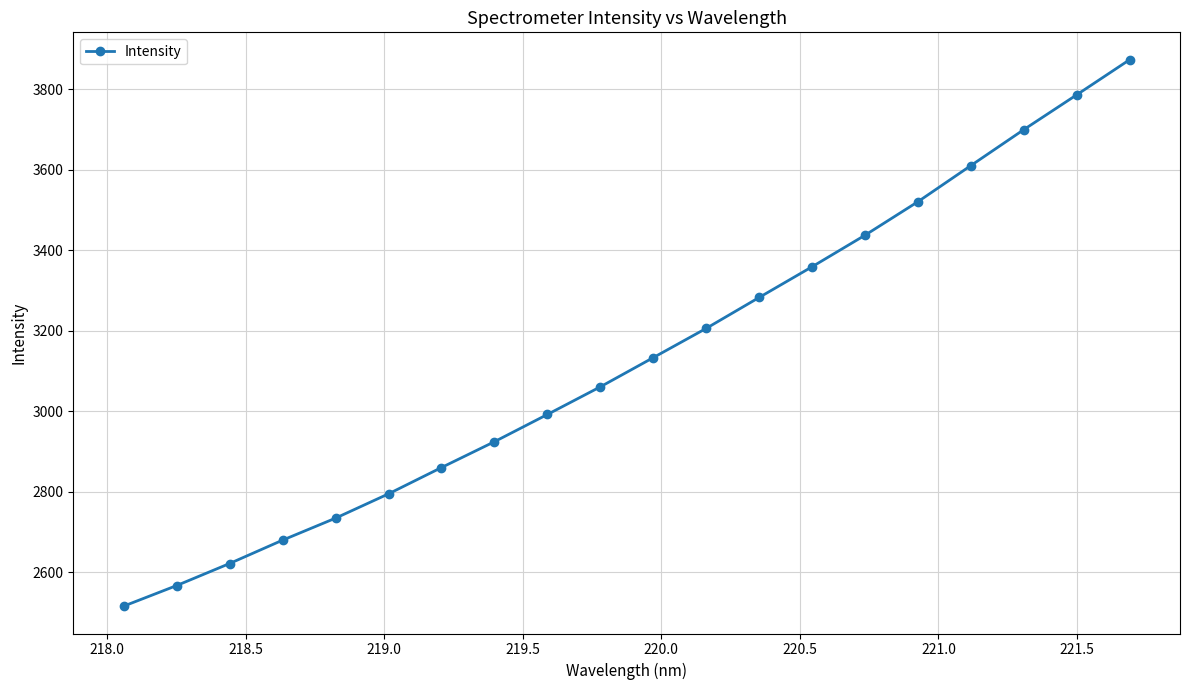

What is the difference between the second highest and minimum values?

1270.8